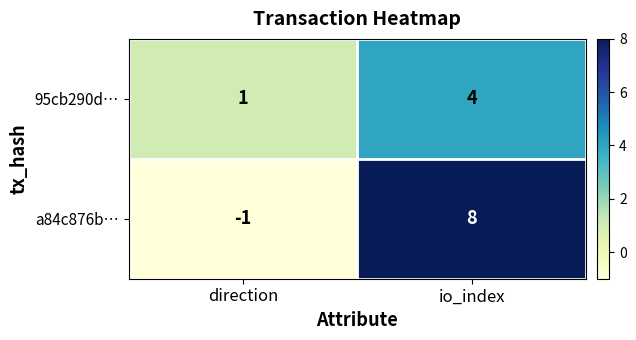

At which label is a84c876b… closest to 3?

direction